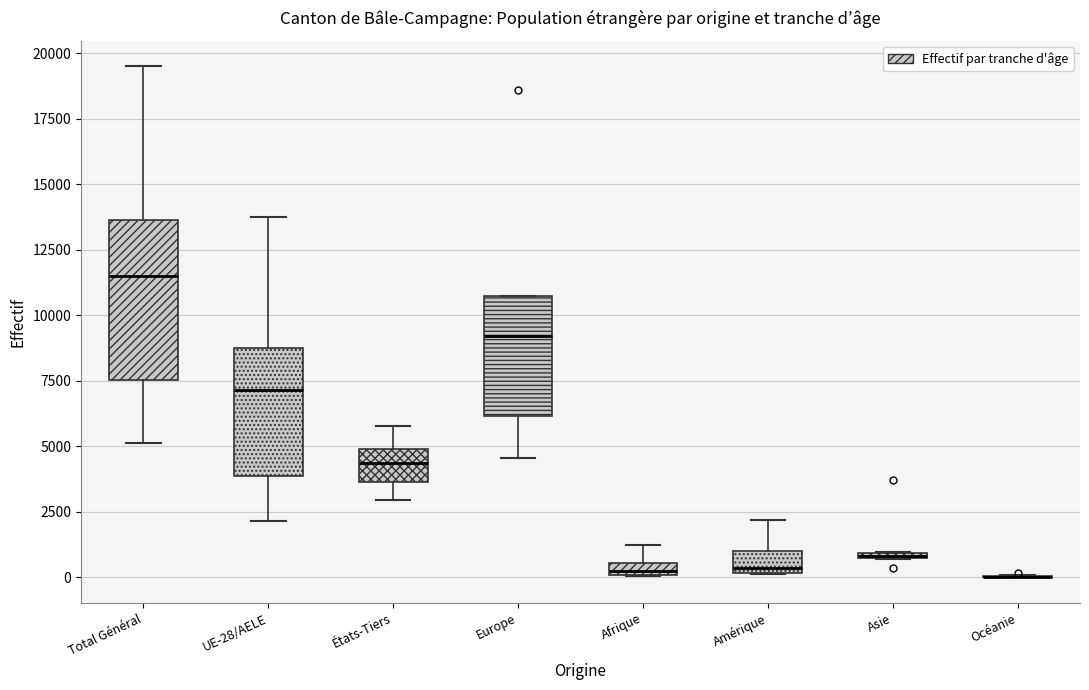

Comparing the boxes themselves (not the whiskers), which one is the tallest?

Total Général